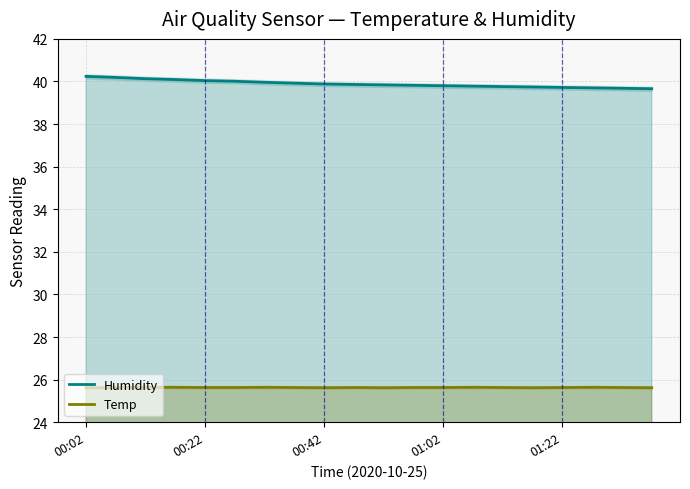

Which series has the largest range (max minus min)?

Humidity